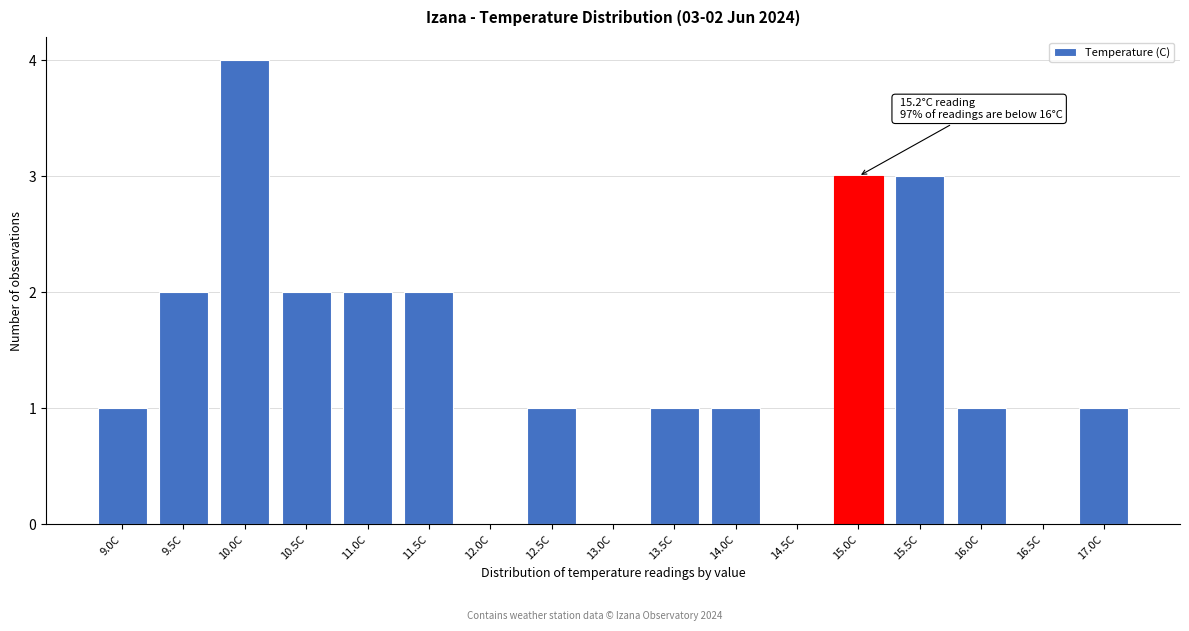

Reading right to left, list all the values displayed in this chart.

17.0C=1	16.5C=0	16.0C=1	15.5C=3	15.0C=3	14.5C=0	14.0C=1	13.5C=1	13.0C=0	12.5C=1	12.0C=0	11.5C=2	11.0C=2	10.5C=2	10.0C=4	9.5C=2	9.0C=1